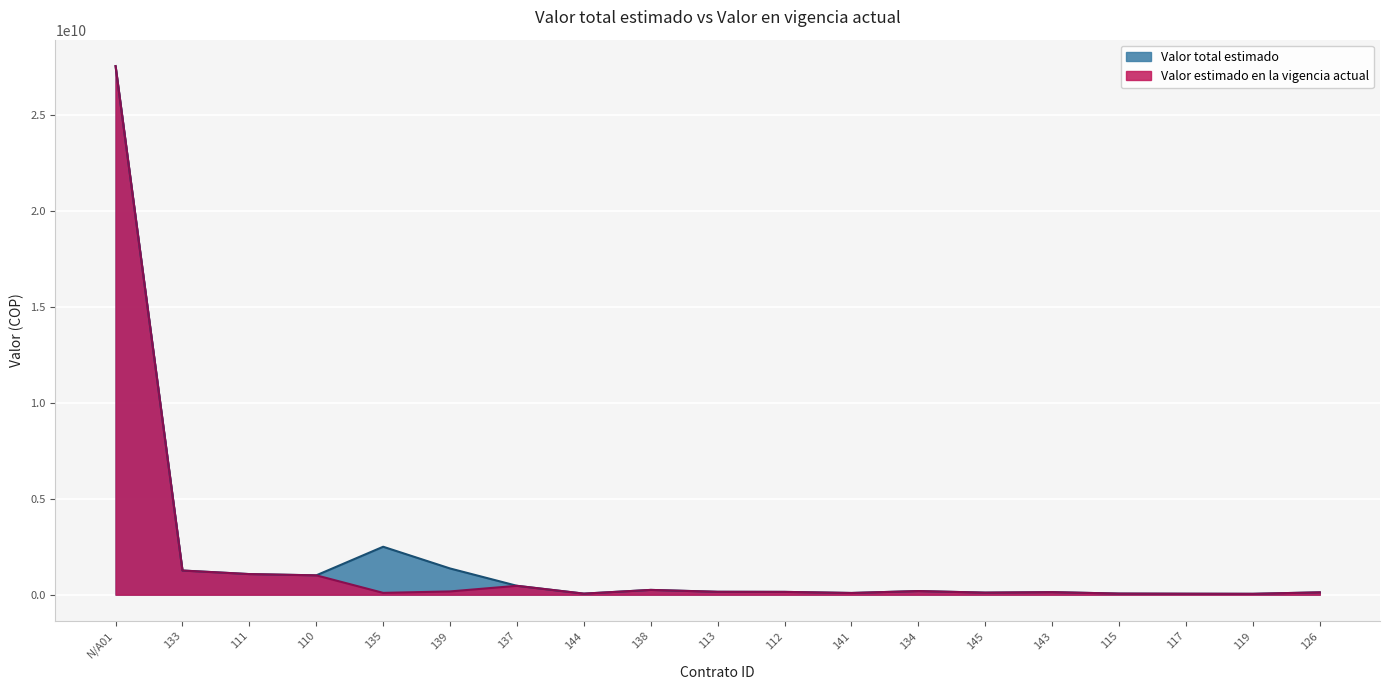

List the series in order of their peak value, lowest first.

Valor total estimado, Valor estimado en la vigencia actual